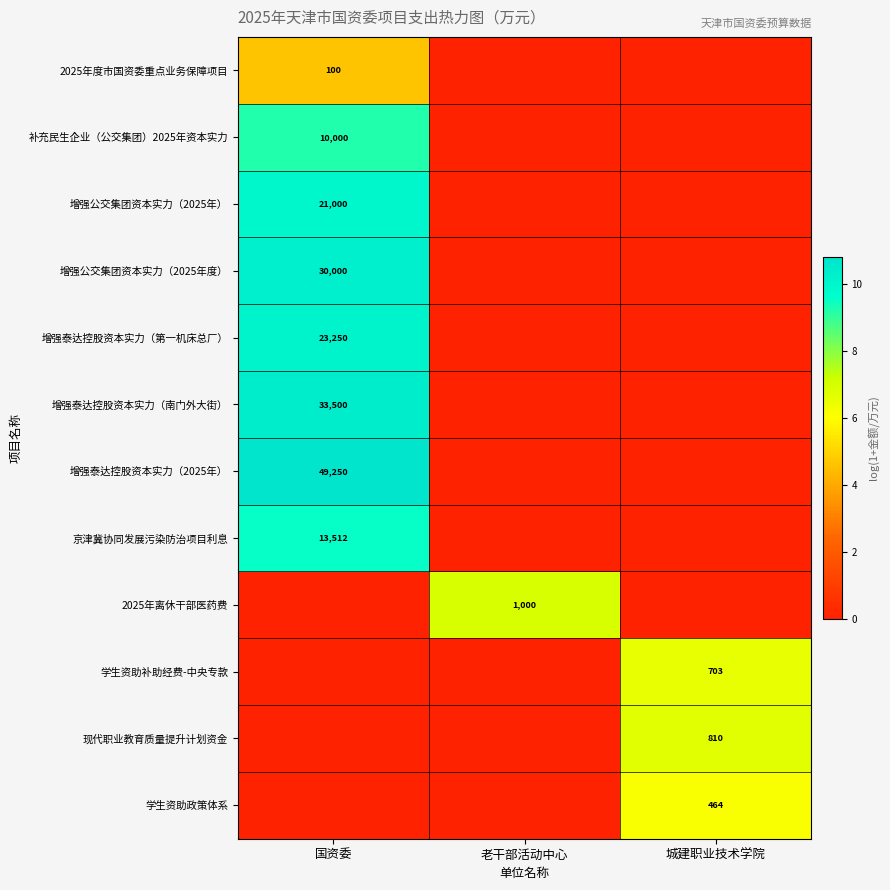

Is the value of 增强泰达控股资本实力（南门外大街） at 国资委 greater than the value of 2025年度市国资委重点业务保障项目 at 国资委?

Yes